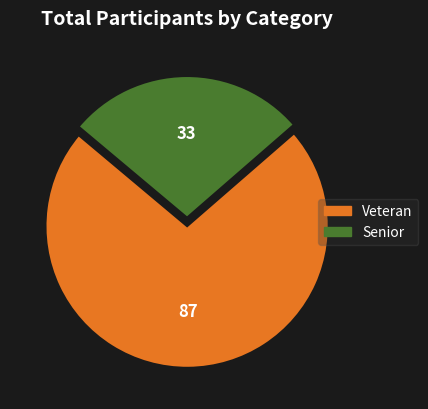

Rank the categories by value from highest to lowest.

Veteran, Senior